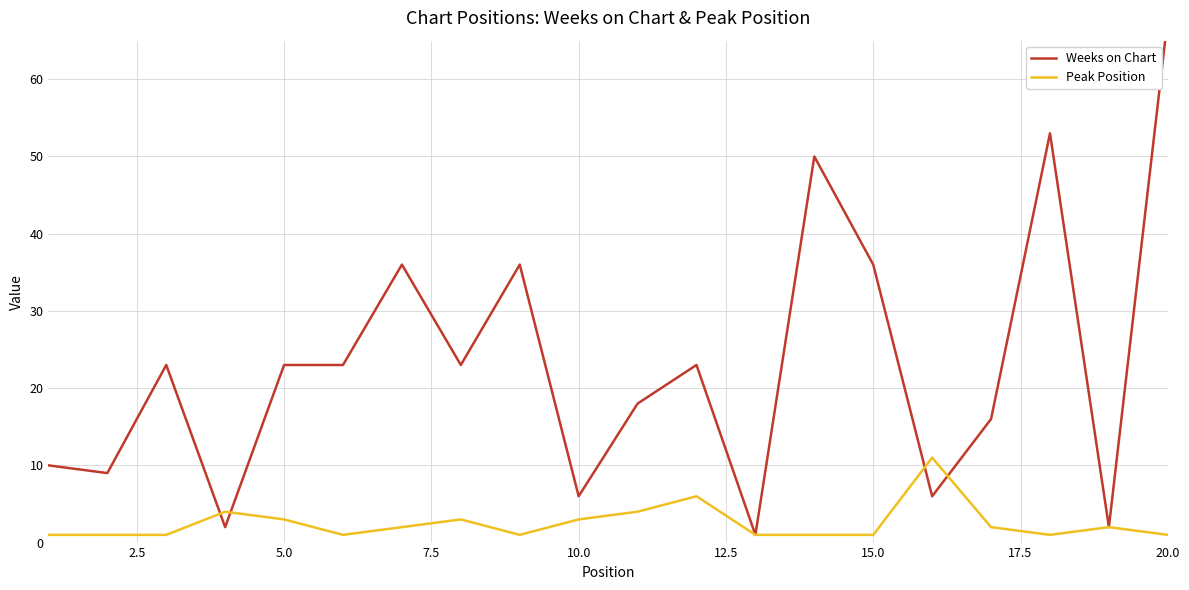

What is the maximum value for Peak Position?

11